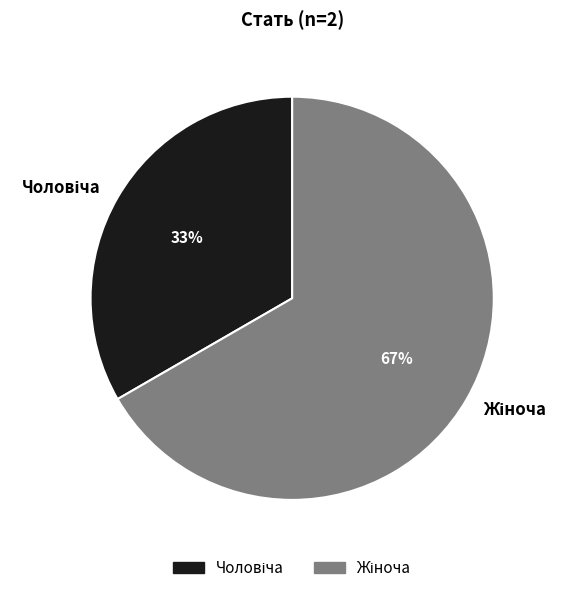

To the nearest percent, what is the average slice percentage?

50%